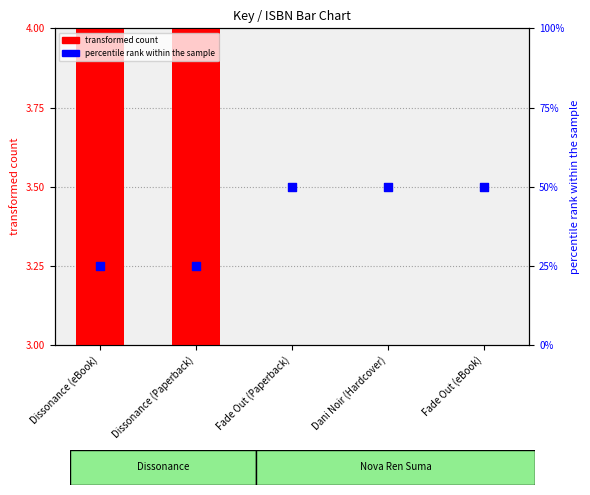

What is the total value across all series at Fade Out (eBook)?

50